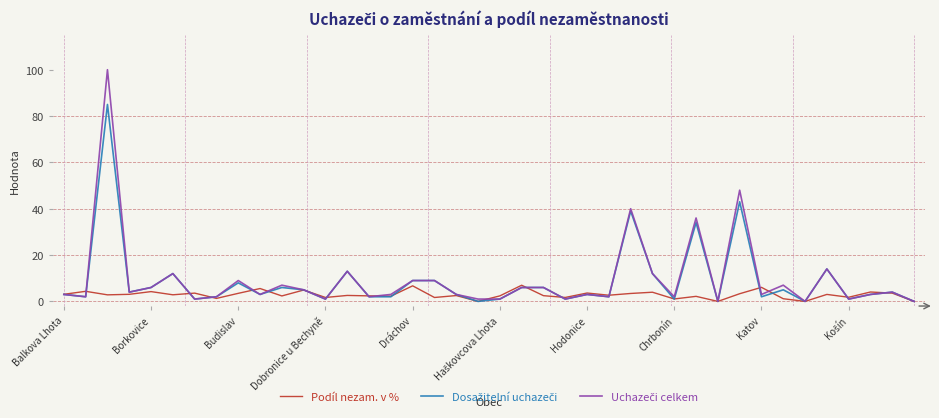

What is the maximum value shown in the chart?

100.0